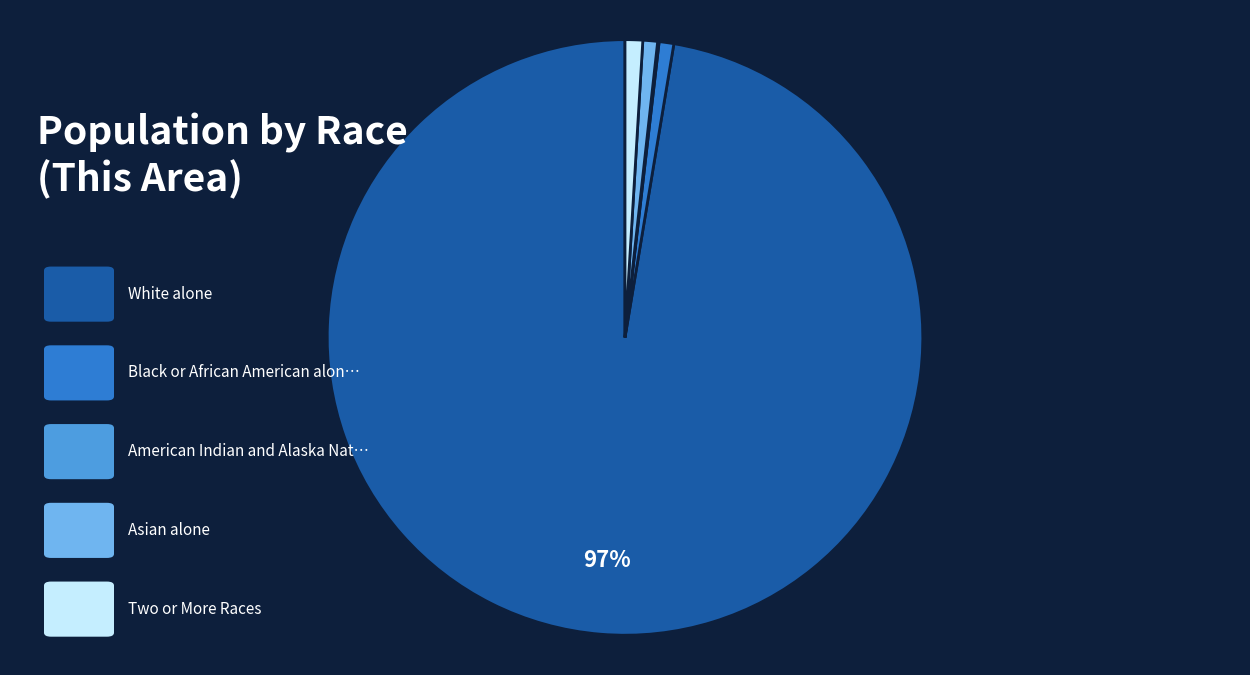

Is there a majority slice in this chart?

Yes